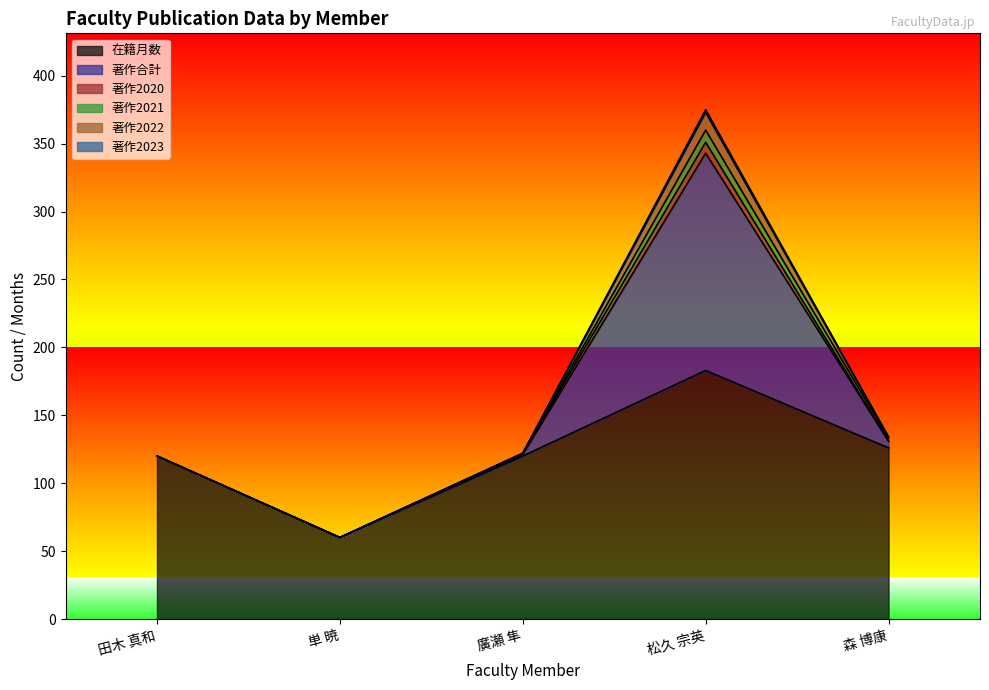

Rank the series by their maximum value, from lowest to highest.

著作2023, 著作2020, 著作2021, 著作2022, 著作合計, 在籍月数